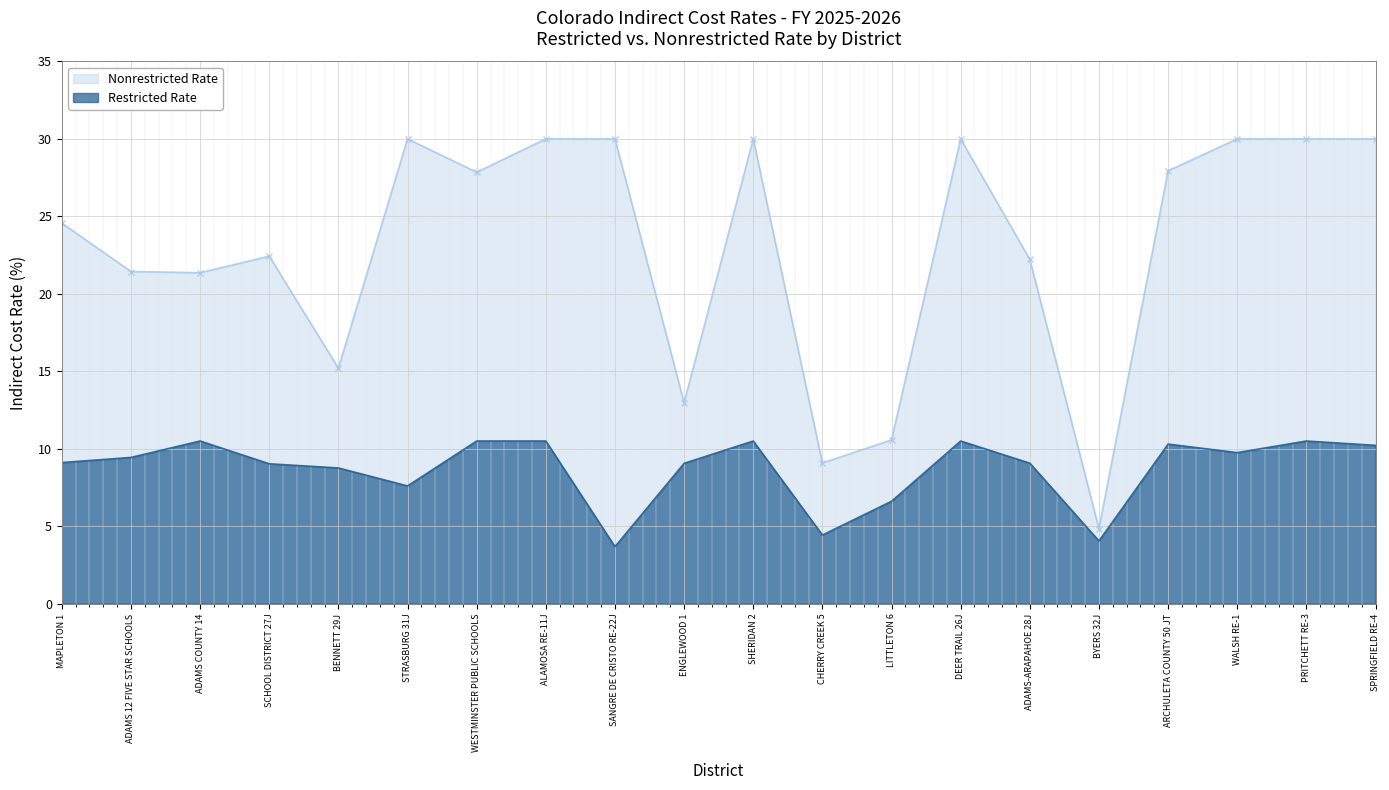

Rank the series at BYERS 32J from lowest to highest value.

Restricted Rate, Nonrestricted Rate